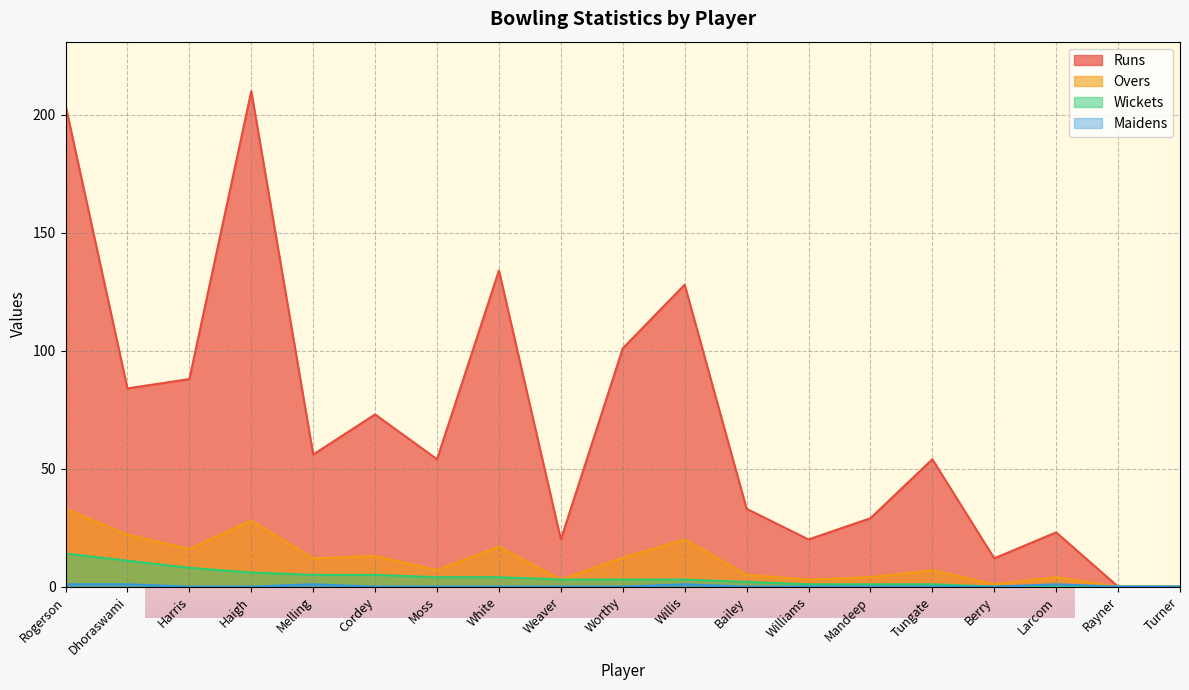

Rank the series at White from lowest to highest value.

Maidens, Wickets, Overs, Runs